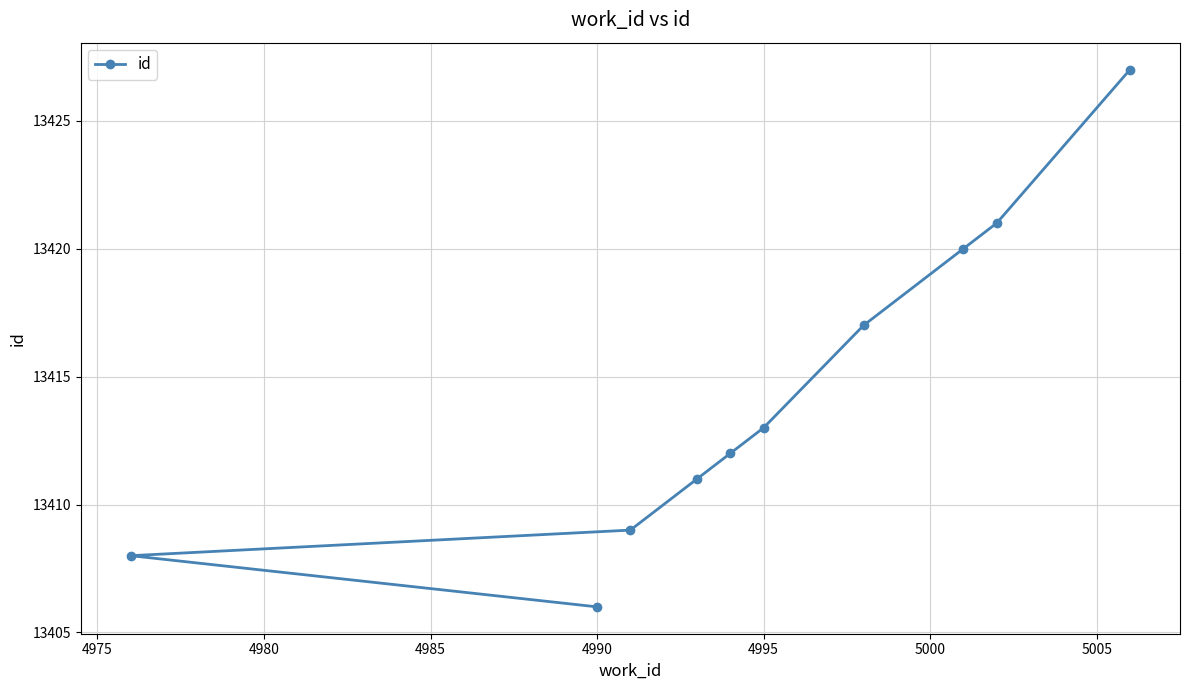

Which label corresponds to the smallest value in the chart?

4990